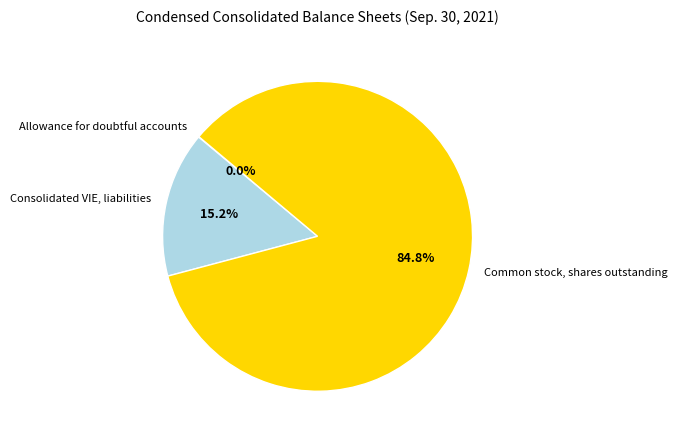

Which category has the biggest portion of the pie?

Common stock, shares outstanding